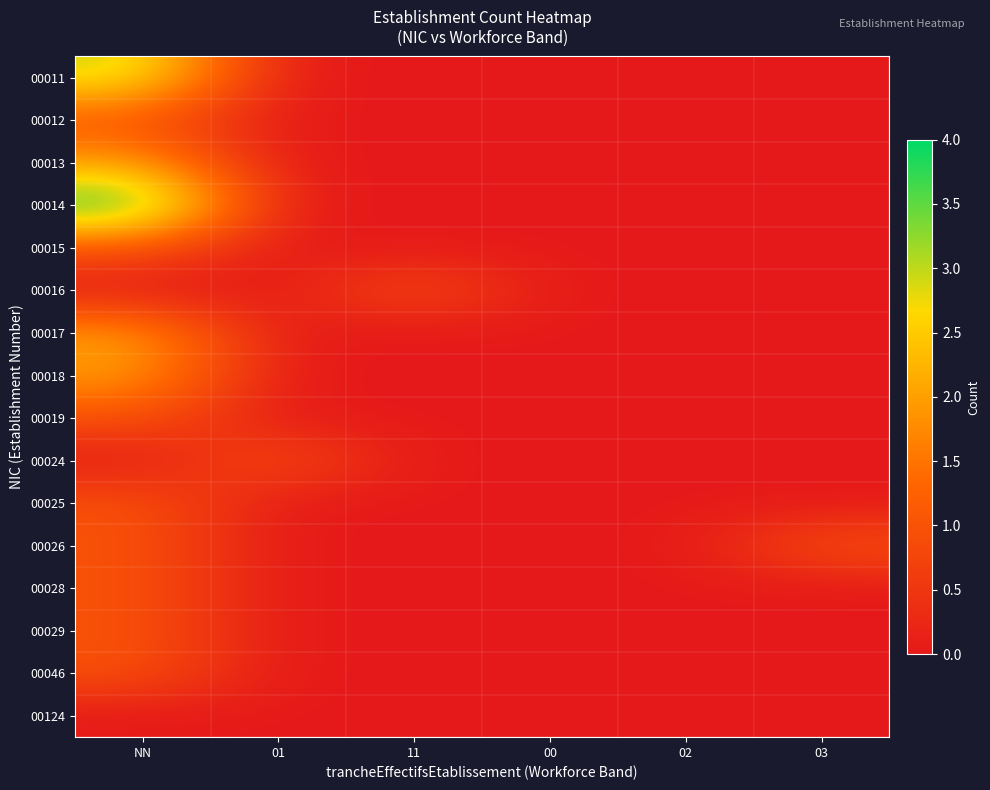

List the series in order of their peak value, highest first.

00014, 00011, 00013, 00017, 00018, 00012, 00015, 00016, 00019, 00024, 00025, 00026, 00028, 00029, 00046, 00124